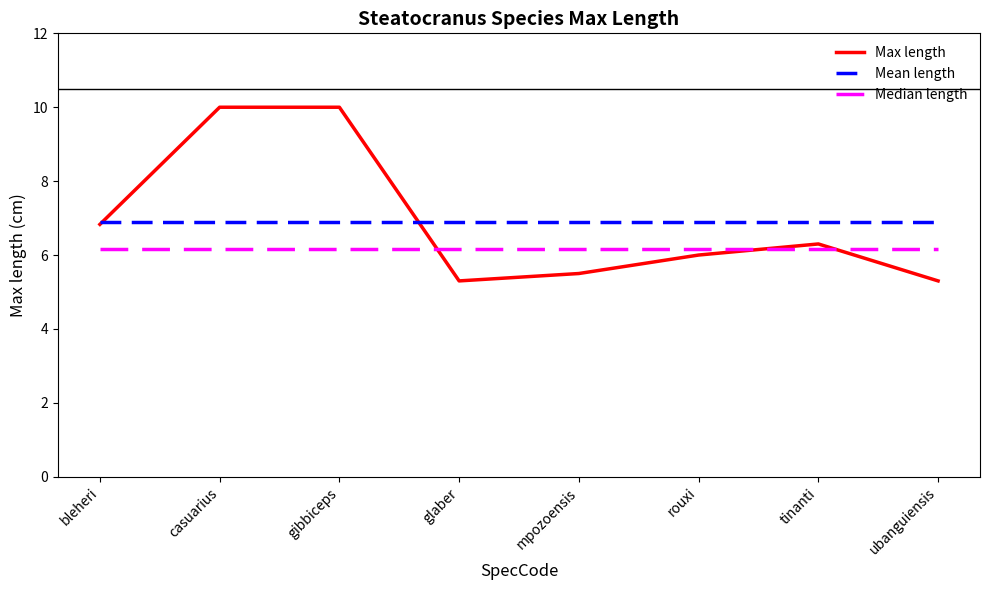

Which series has the largest range (max minus min)?

Max length